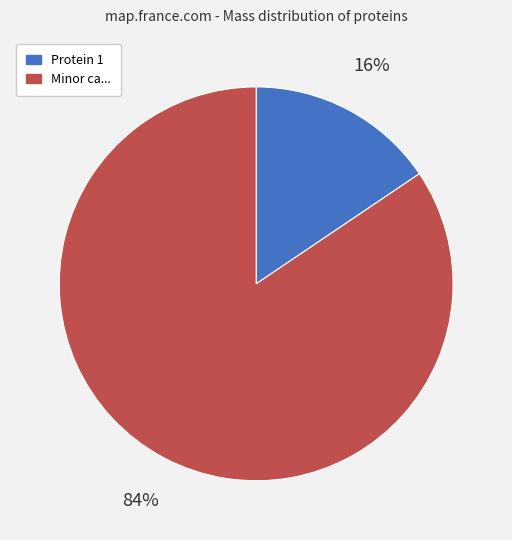

Is there any slice that represents more than half of the pie?

Yes